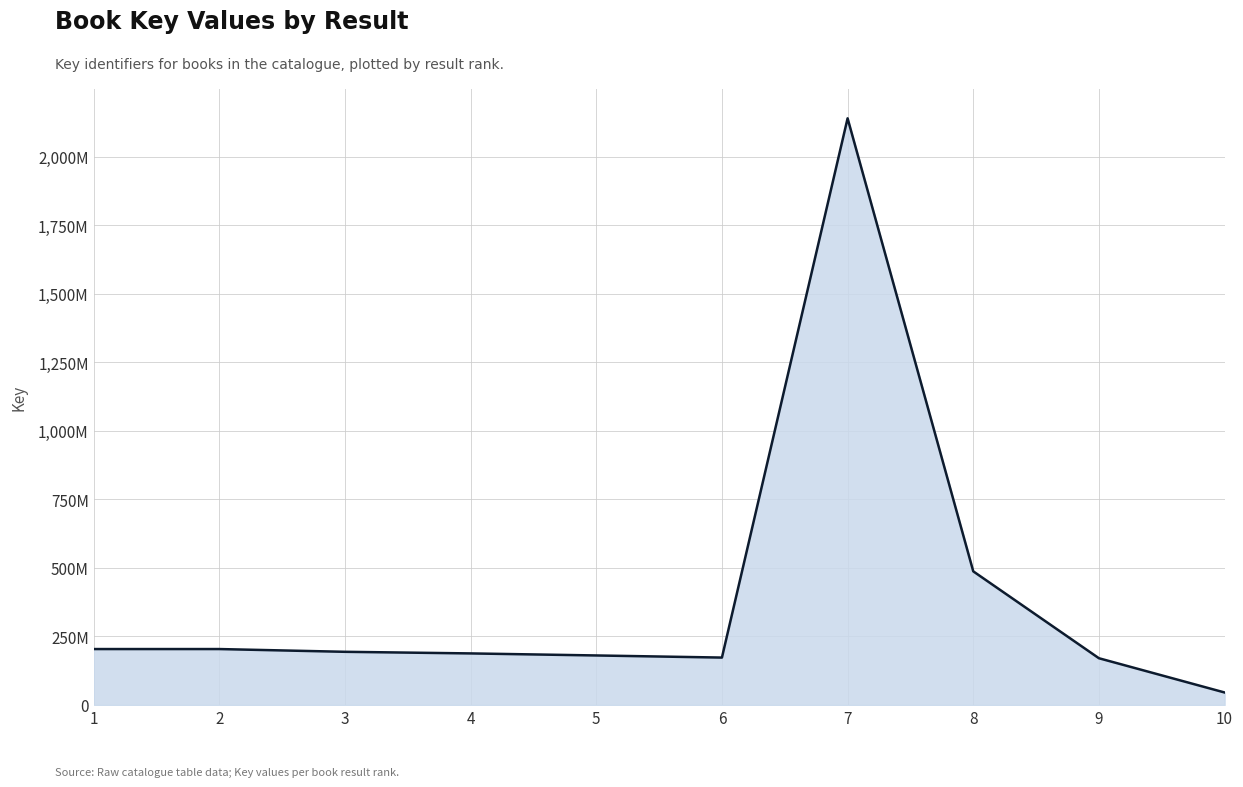

Does the chart have visible grid lines?

Yes